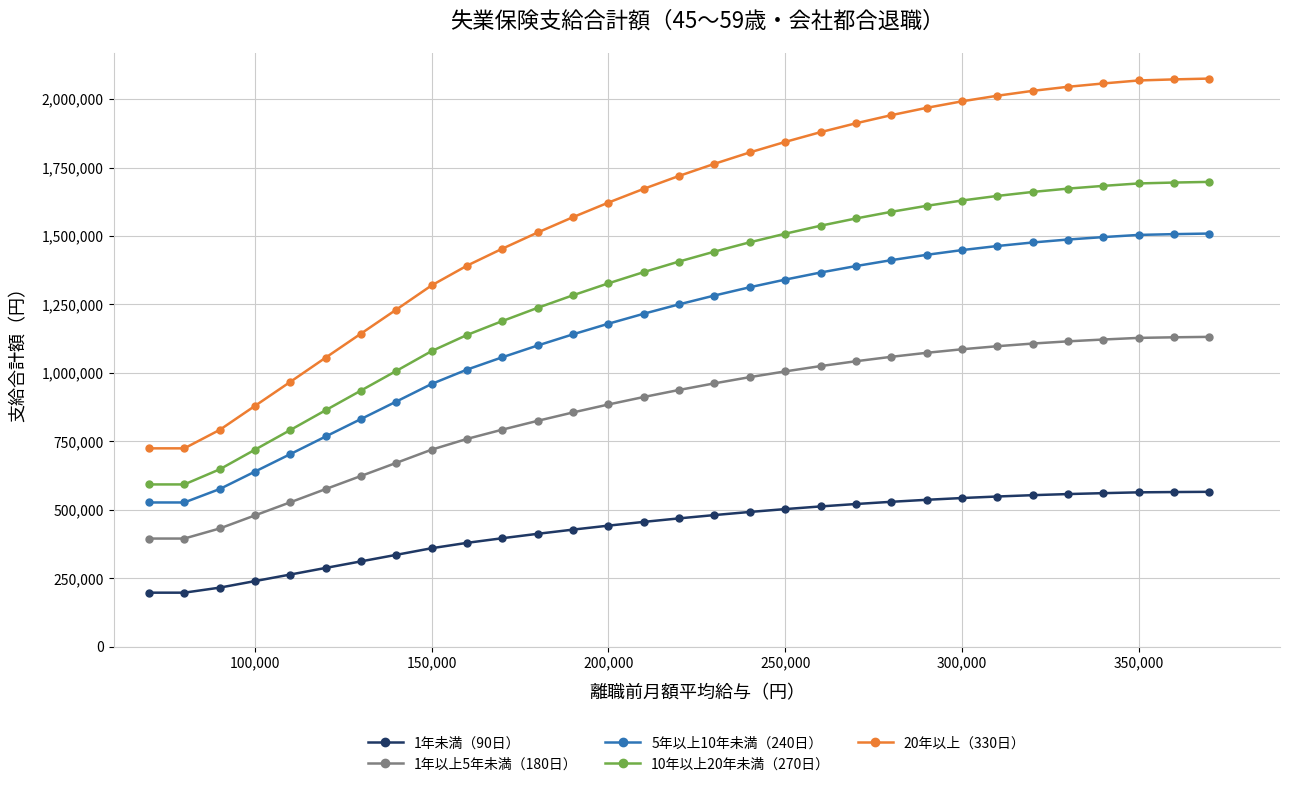

What is the smallest value displayed?

197640